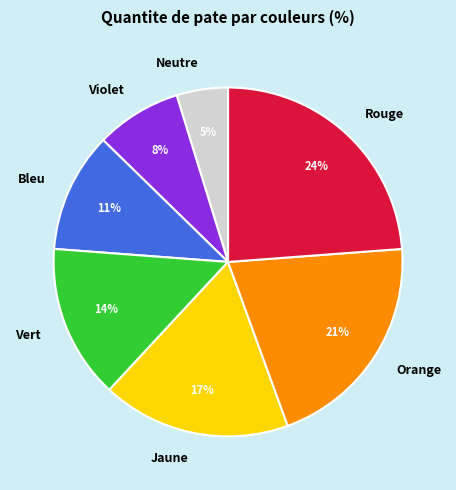

To the nearest percent, what is the combined percentage of Violet and Orange?

29%